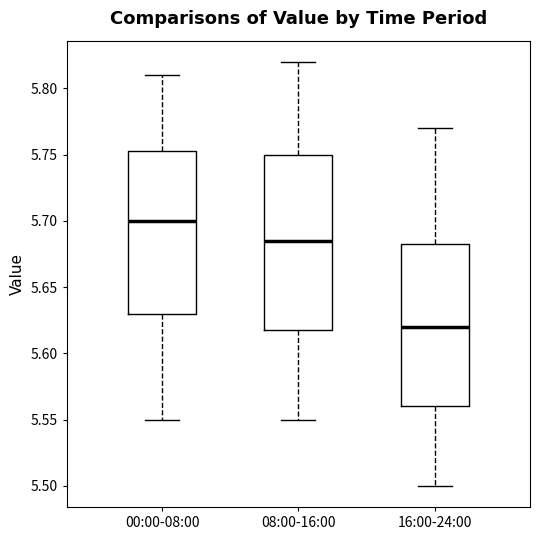

Reading left to right, read every box against the y-axis: the position of its median line, the range the box covers, and the ends of its whiskers. The values are not printed on the chart, so give them approximately, as read against the axis.

00:00-08:00: median 5.700, box 5.630 to 5.755, whiskers 5.550 to 5.810
08:00-16:00: median 5.685, box 5.620 to 5.750, whiskers 5.550 to 5.820
16:00-24:00: median 5.620, box 5.560 to 5.685, whiskers 5.500 to 5.770